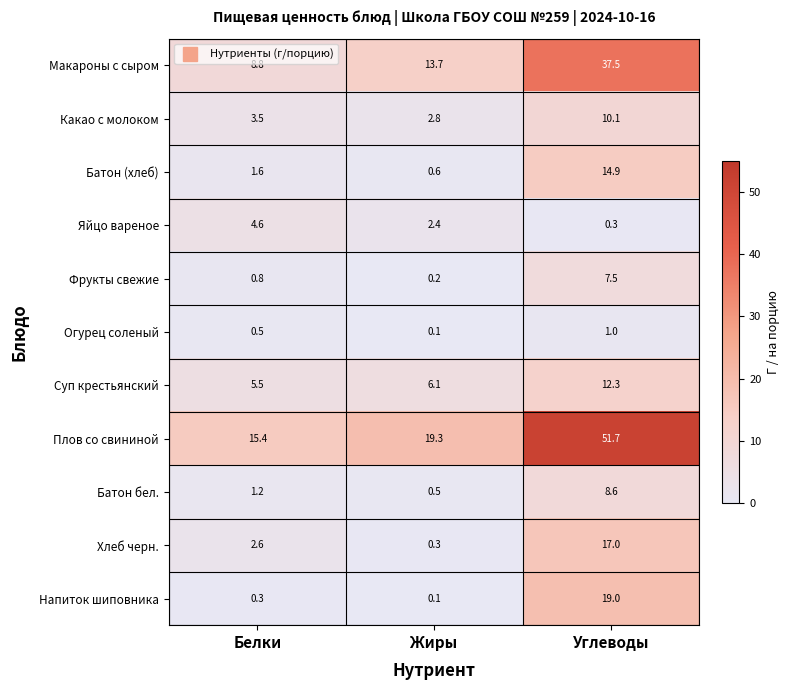

What is the difference between the maximum and second lowest values in the Хлеб черн. series?

14.4